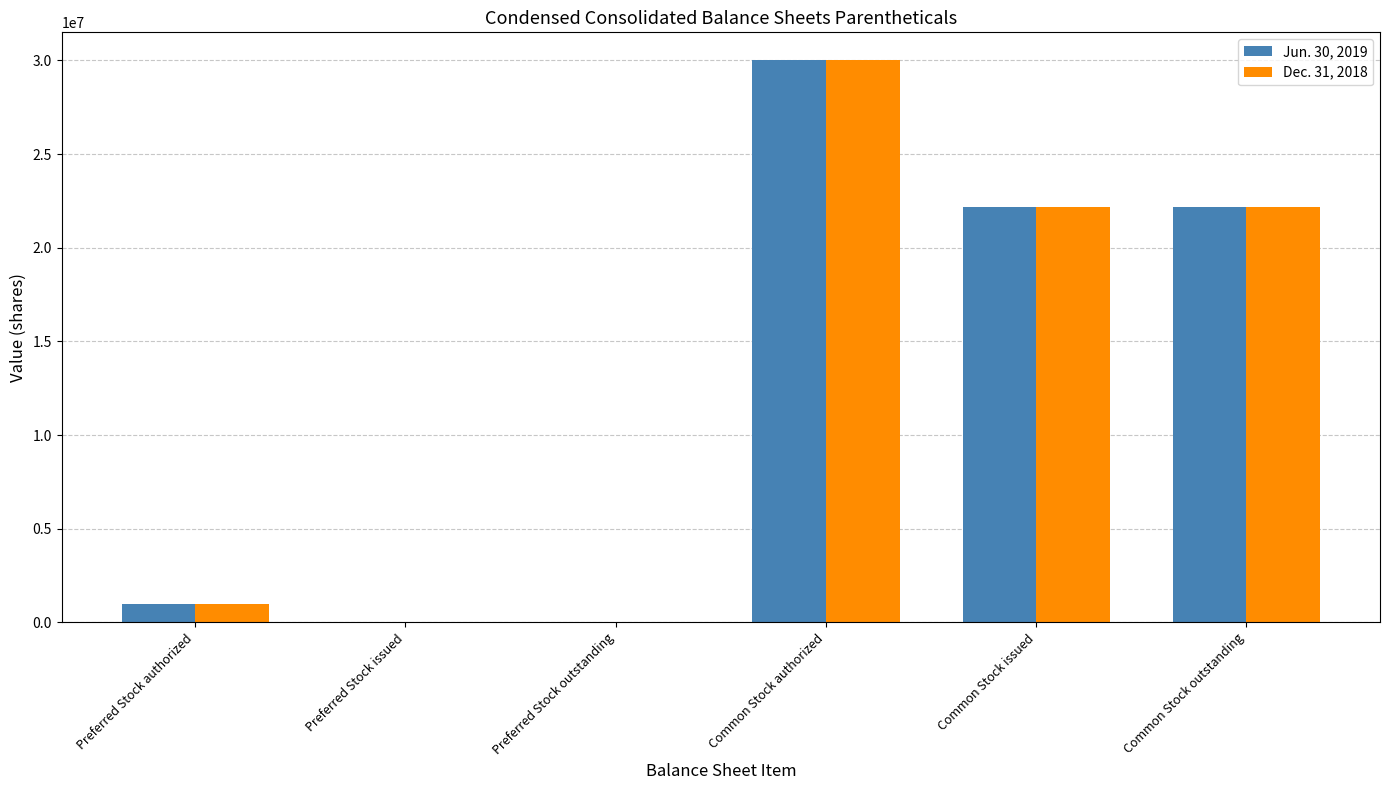

How many groups of bars are there?

6